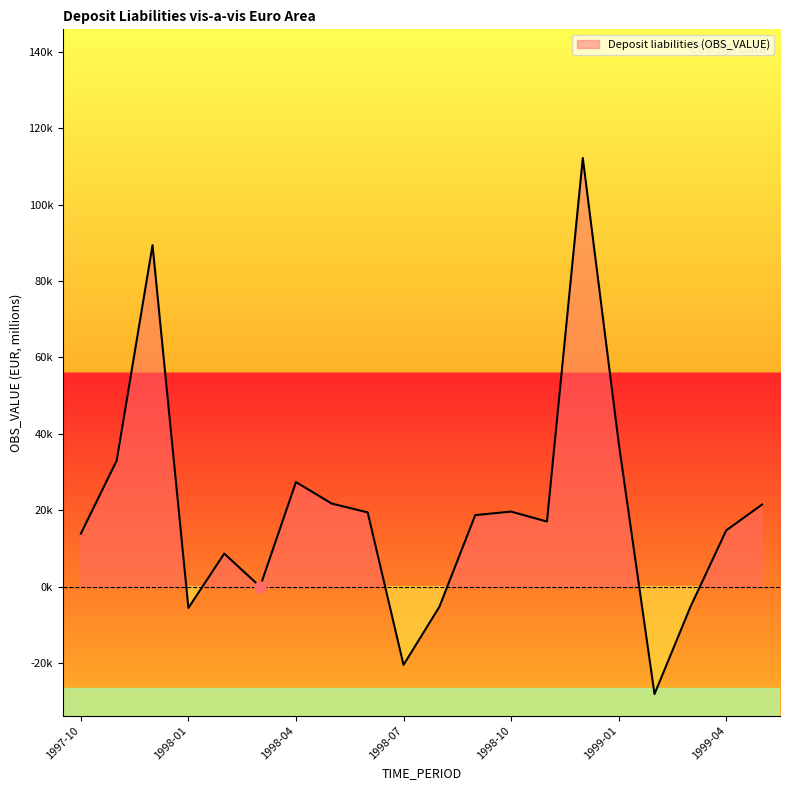

Does the chart have visible grid lines?

No